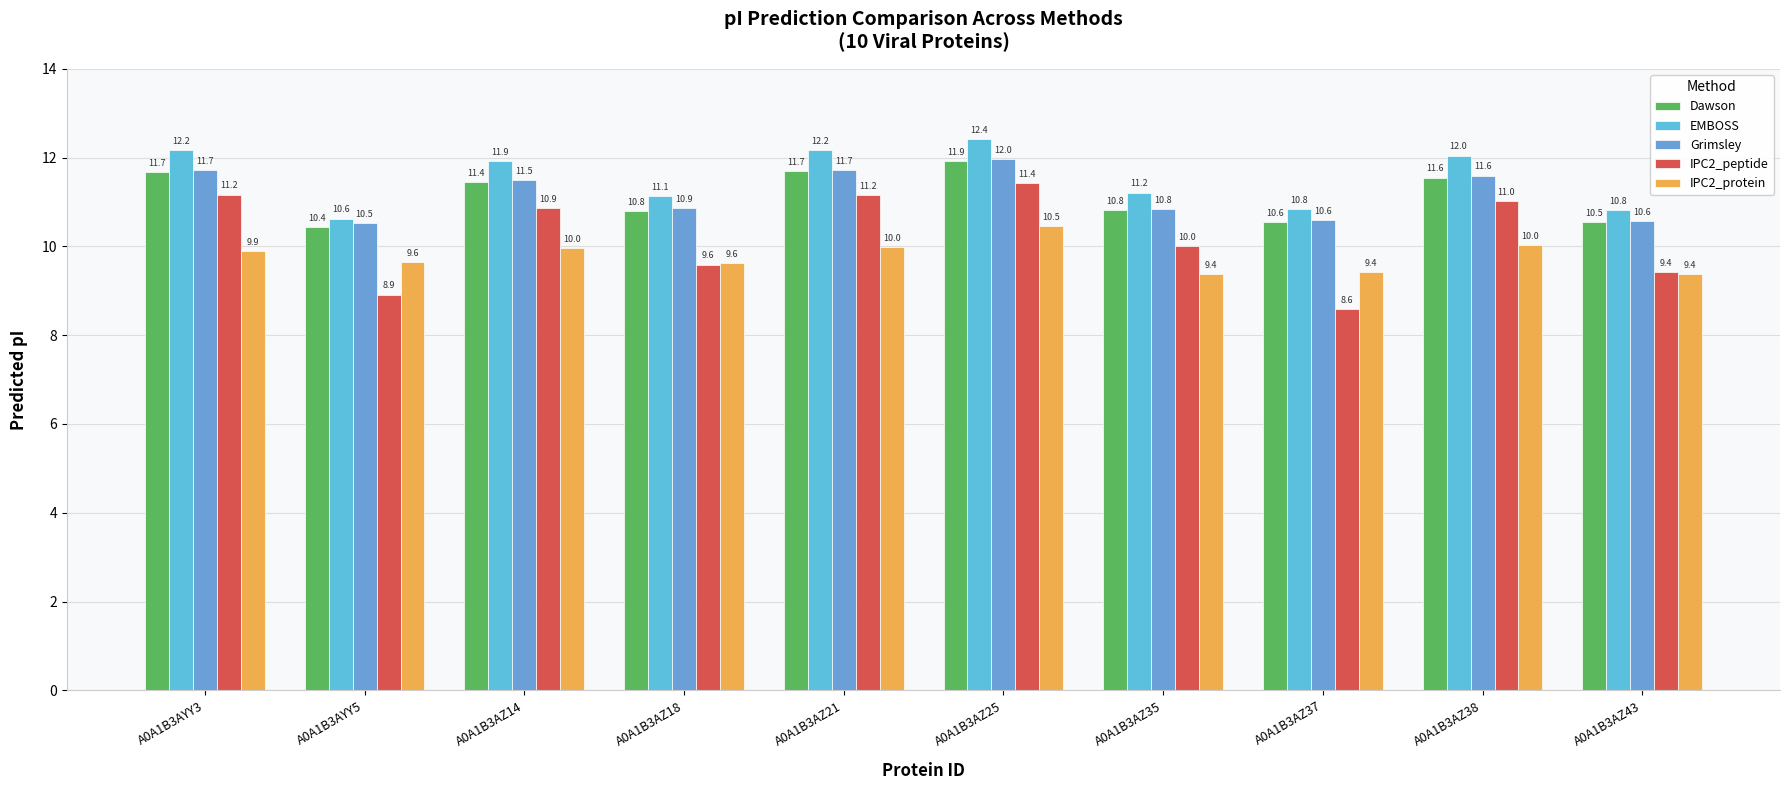

Which series has the widest spread of values?

IPC2_peptide